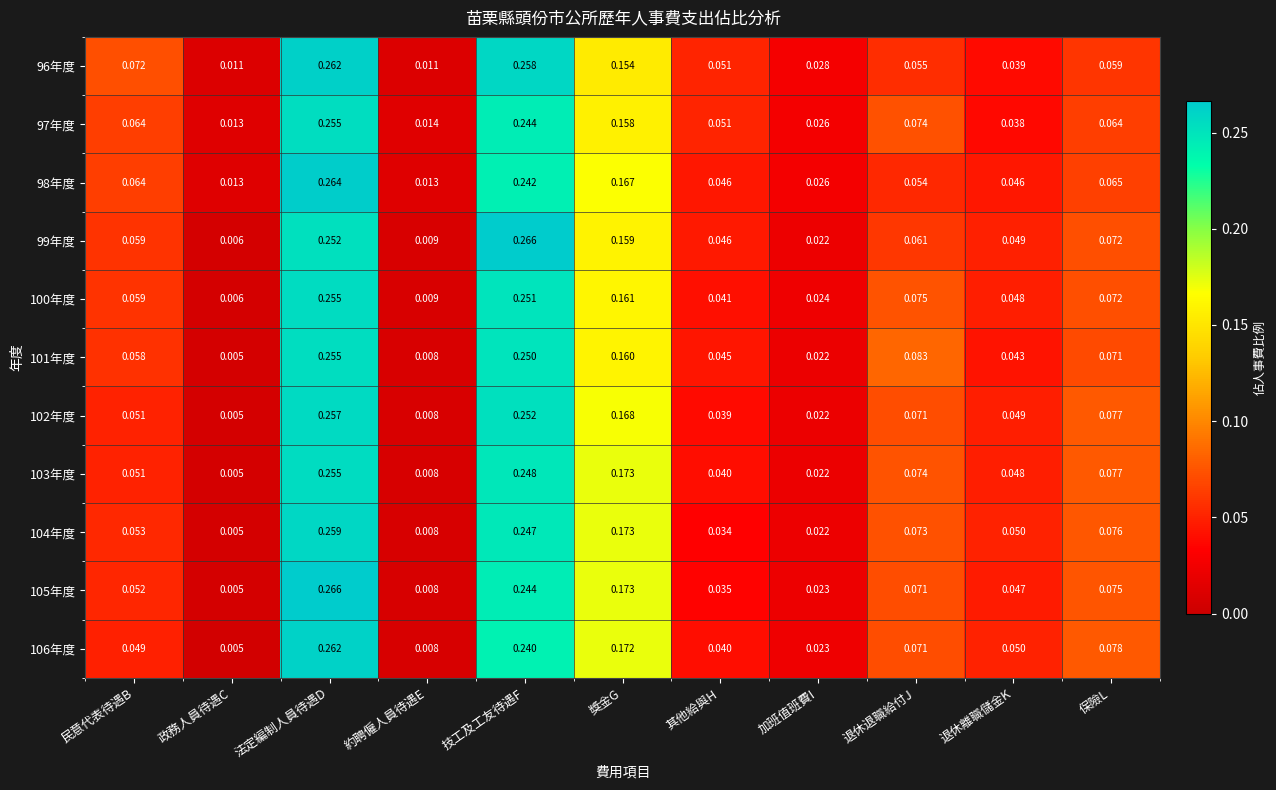

At which category is the sum across all series the highest?

法定編制人員待遇D